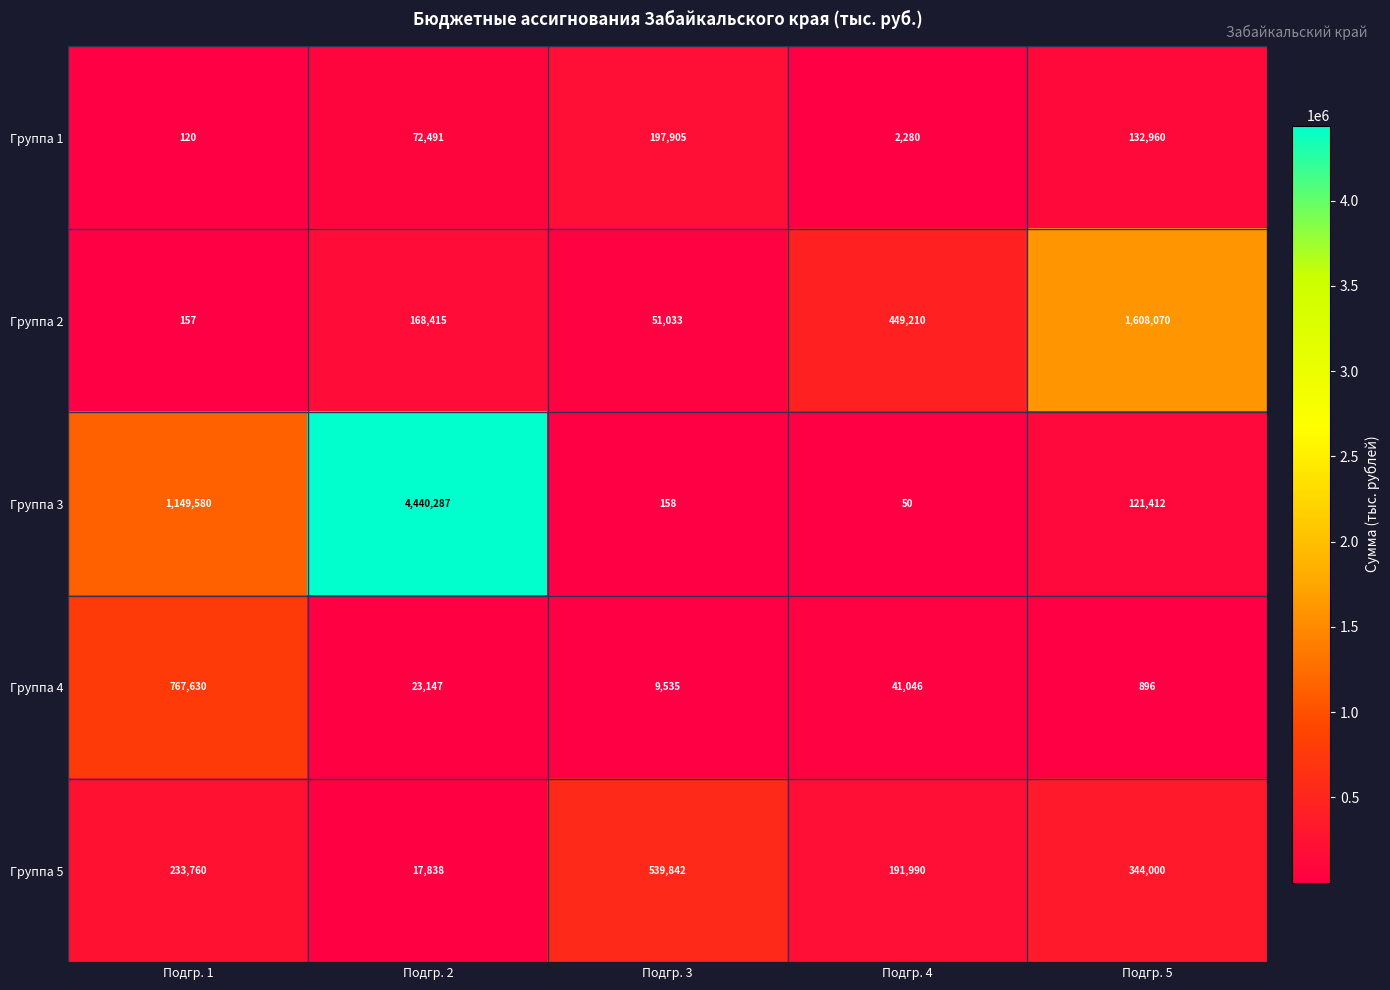

Reading left to right, transcribe all the data shown in this chart.

Группа 1: Подгр. 1=120	Подгр. 2=72491	Подгр. 3=197905	Подгр. 4=2280	Подгр. 5=132960
Группа 2: Подгр. 1=157	Подгр. 2=168415	Подгр. 3=51033	Подгр. 4=449210	Подгр. 5=1608070
Группа 3: Подгр. 1=1149580	Подгр. 2=4440287	Подгр. 3=158	Подгр. 4=50	Подгр. 5=121412
Группа 4: Подгр. 1=767630	Подгр. 2=23147	Подгр. 3=9535	Подгр. 4=41046	Подгр. 5=896
Группа 5: Подгр. 1=233760	Подгр. 2=17838	Подгр. 3=539842	Подгр. 4=191990	Подгр. 5=344000